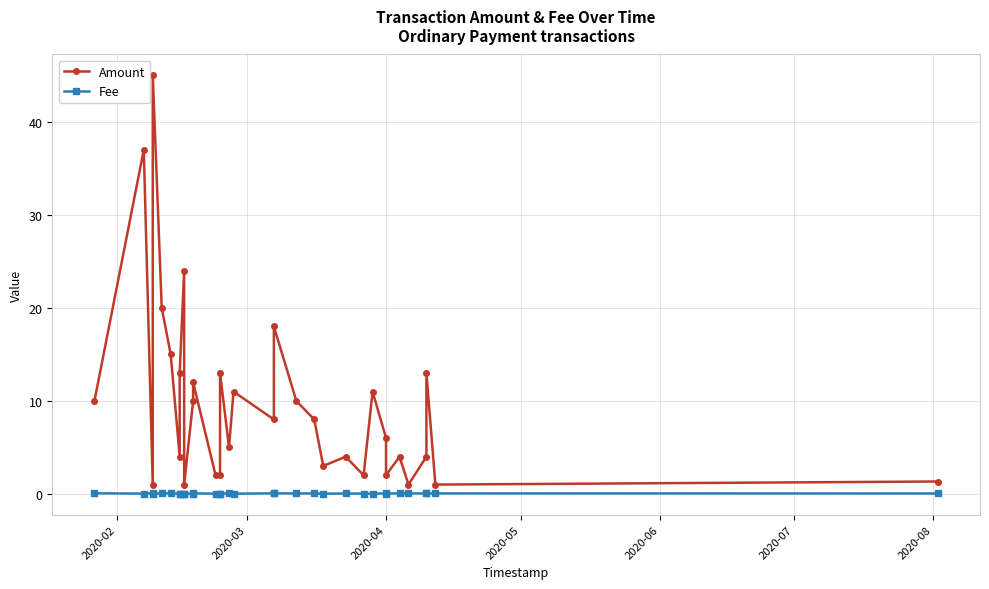

Which category has the lowest value across all series?

2020-08